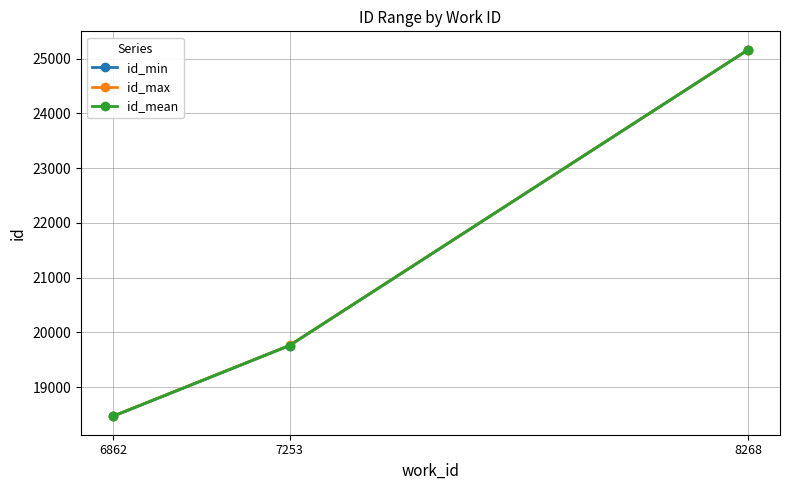

Rank the categories by id_min value from lowest to highest.

6862, 7253, 8268